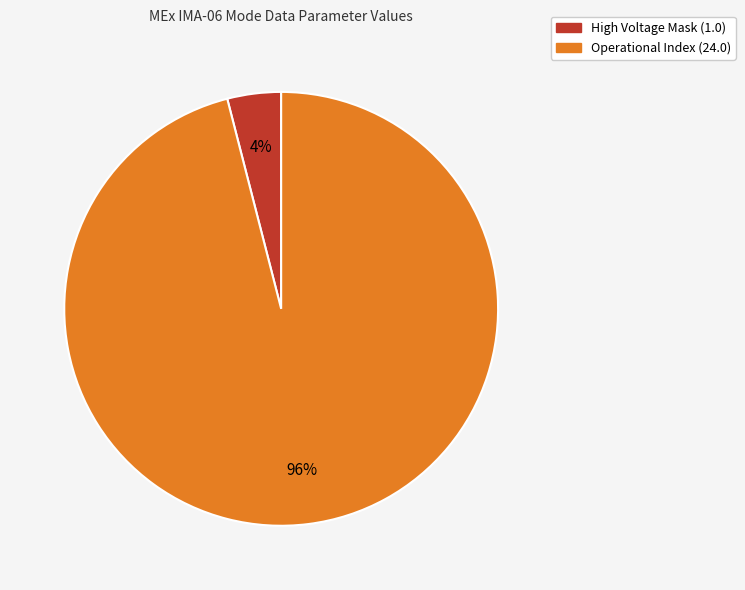

To the nearest percent, what is the difference between the largest and smallest slice percentages?

92%